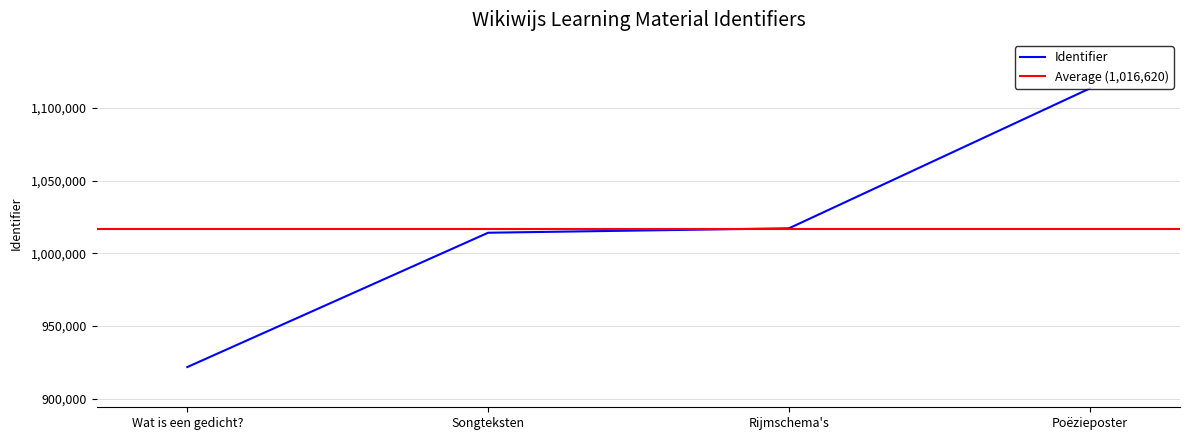

The value of Identifier at Wat is een gedicht? is 448745. True or false?

False